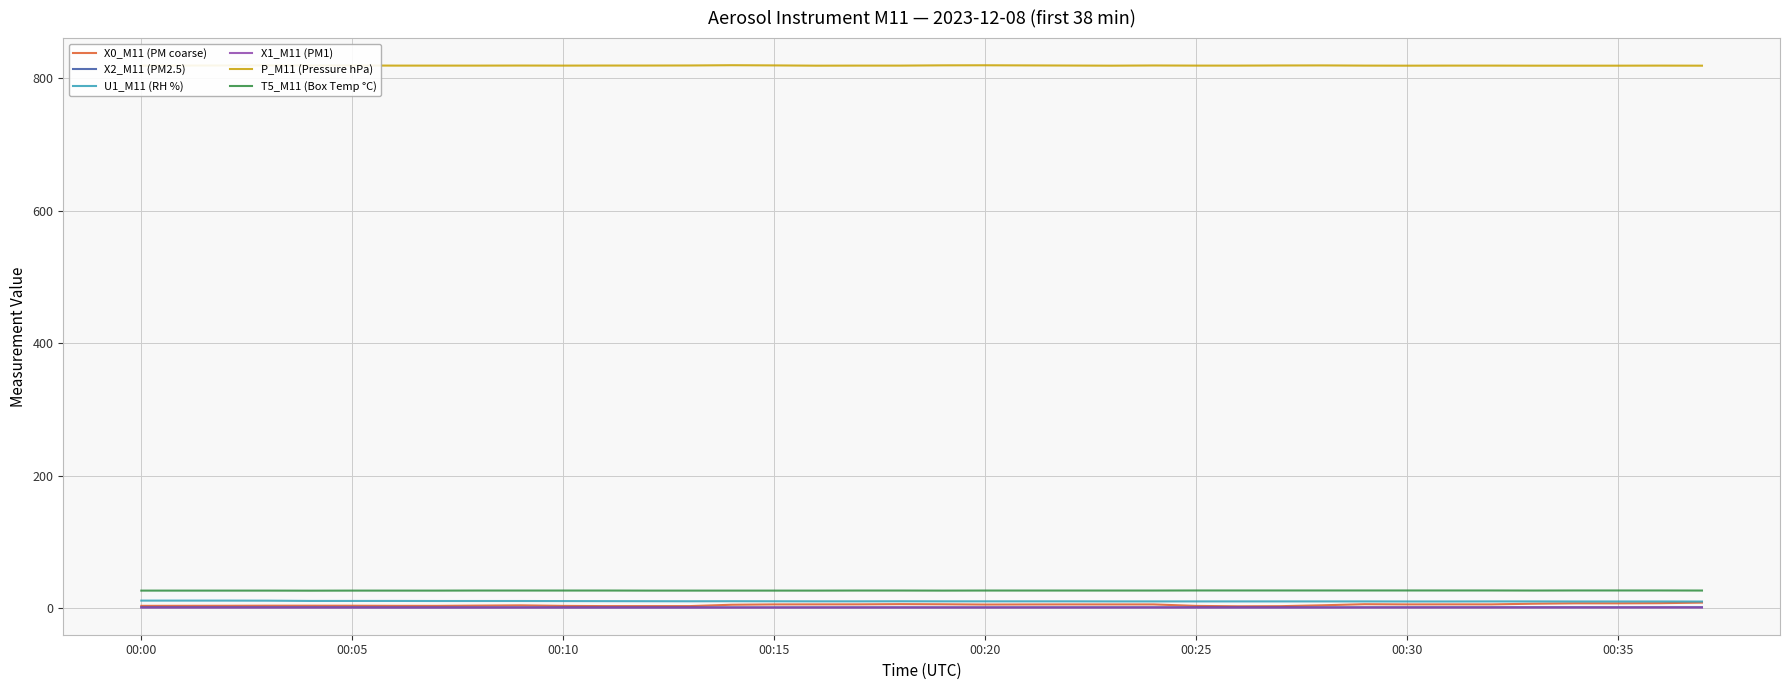

What are all the series names shown in the legend?

X0_M11 (PM coarse), X2_M11 (PM2.5), U1_M11 (RH %), X1_M11 (PM1), P_M11 (Pressure hPa), T5_M11 (Box Temp °C)